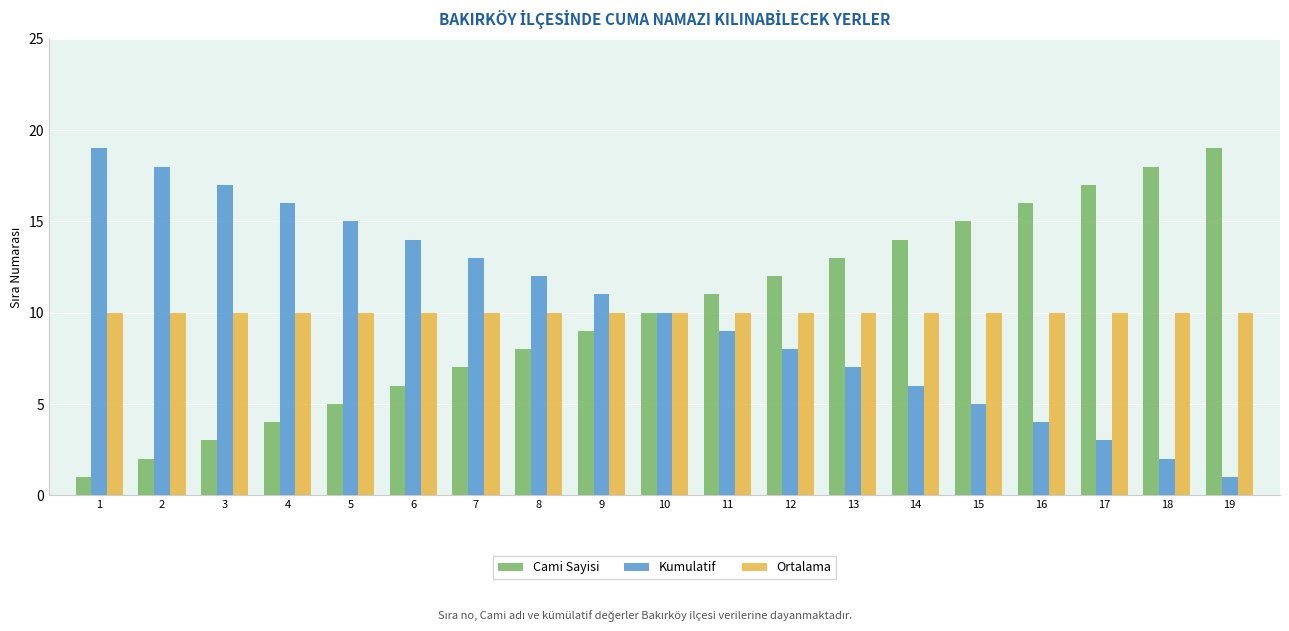

Reading right to left, what are all the values shown in this chart?

Cami Sayisi: 19	18	17	16	15	14	13	12	11	10	9	8	7	6	5	4	3	2	1
Kumulatif: 1	2	3	4	5	6	7	8	9	10	11	12	13	14	15	16	17	18	19
Ortalama: 10	10	10	10	10	10	10	10	10	10	10	10	10	10	10	10	10	10	10